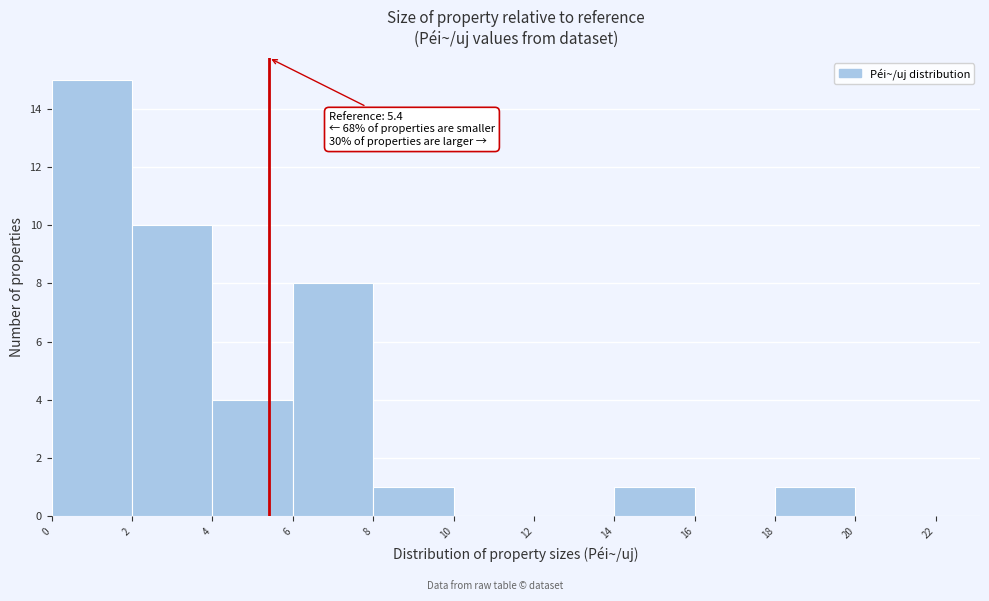

Which range on the x-axis has the tallest bar?

0 to 2